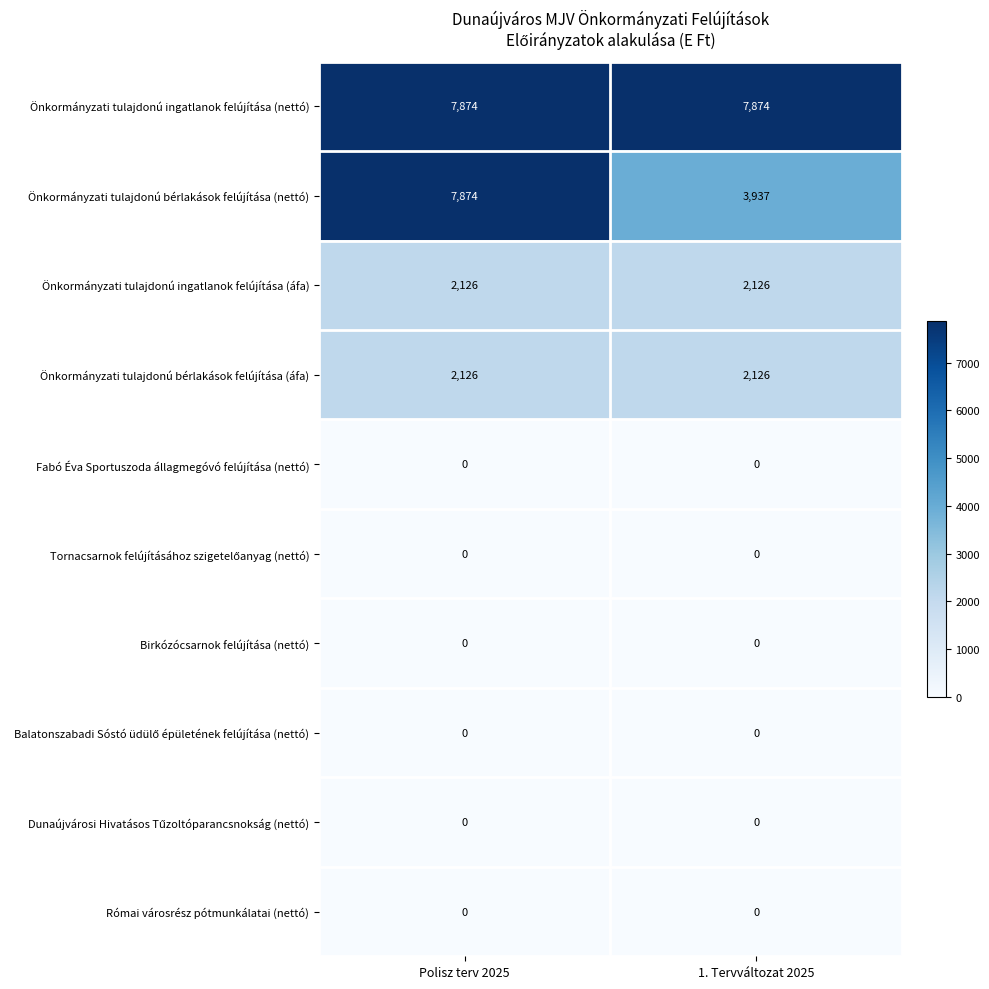

Is it true that Önkormányzati tulajdonú bérlakások felújítása (nettó) equals 2343 at 1. Tervváltozat 2025?

False